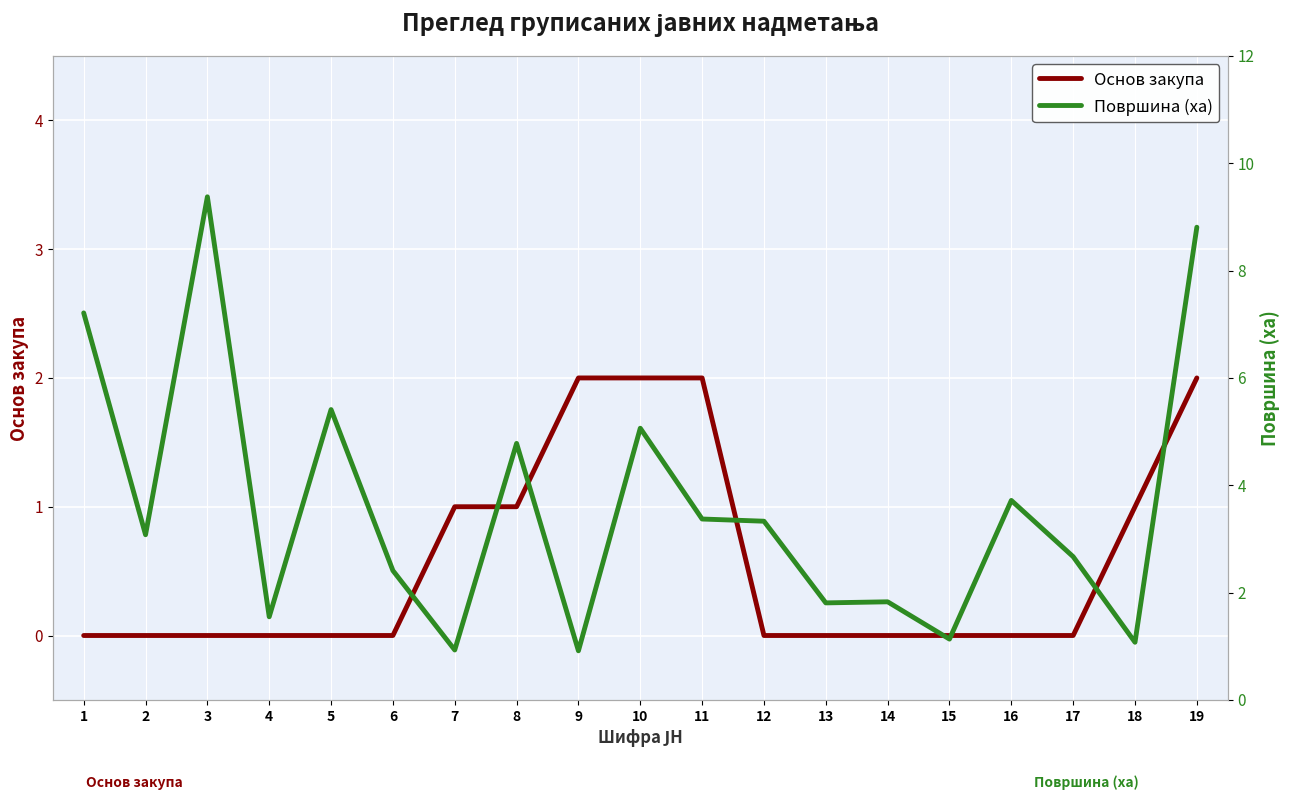

At how many categories does at least one series exceed 7?

3